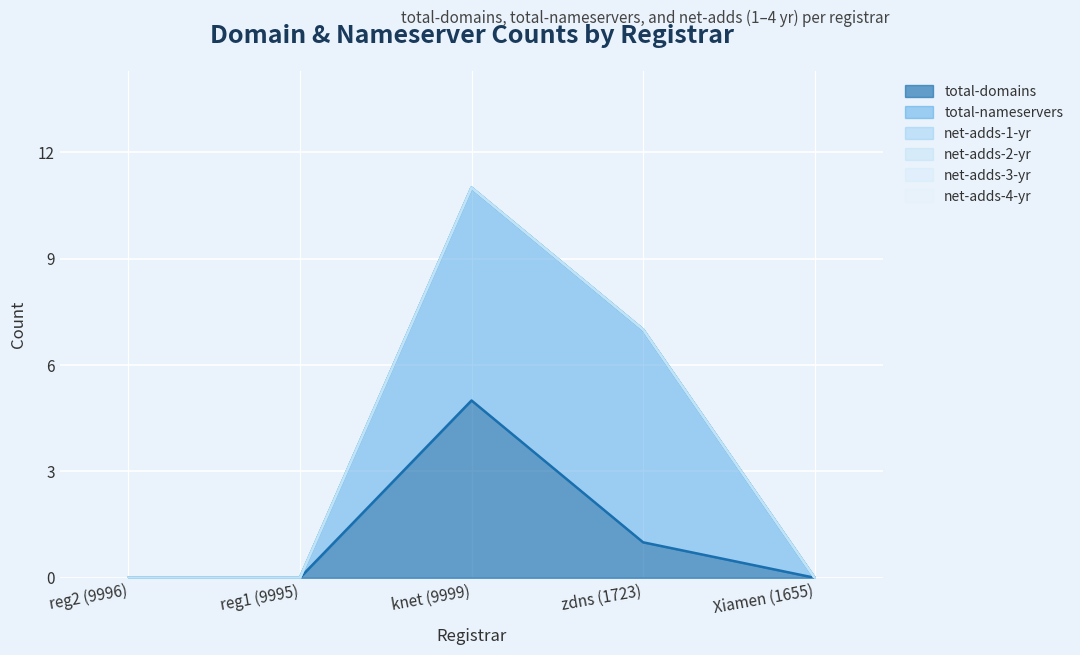

What are all the series names shown in the legend?

total-domains, total-nameservers, net-adds-1-yr, net-adds-2-yr, net-adds-3-yr, net-adds-4-yr